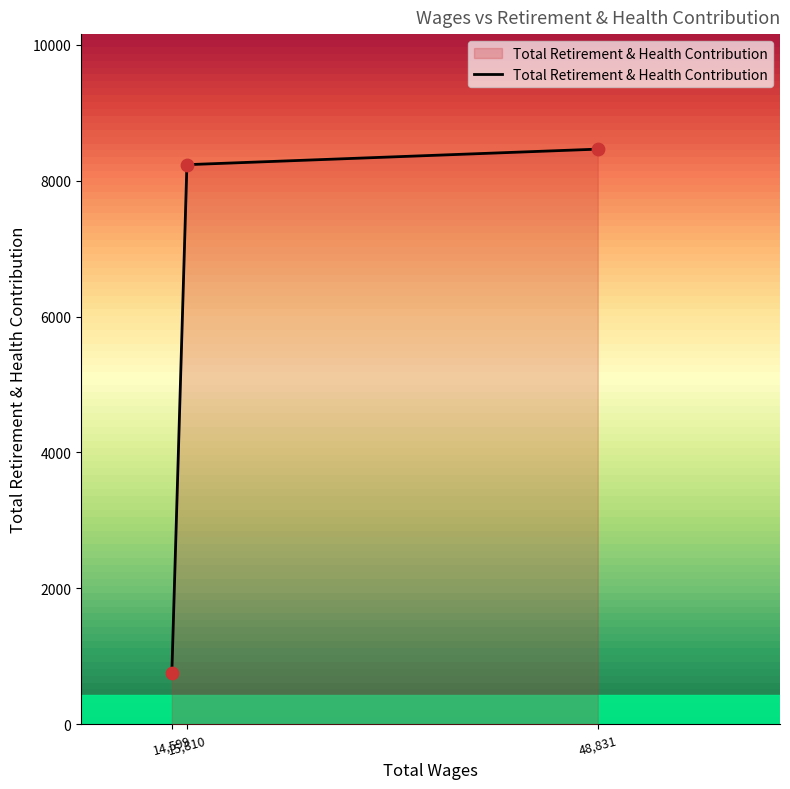

What is the sum of all values?

17462